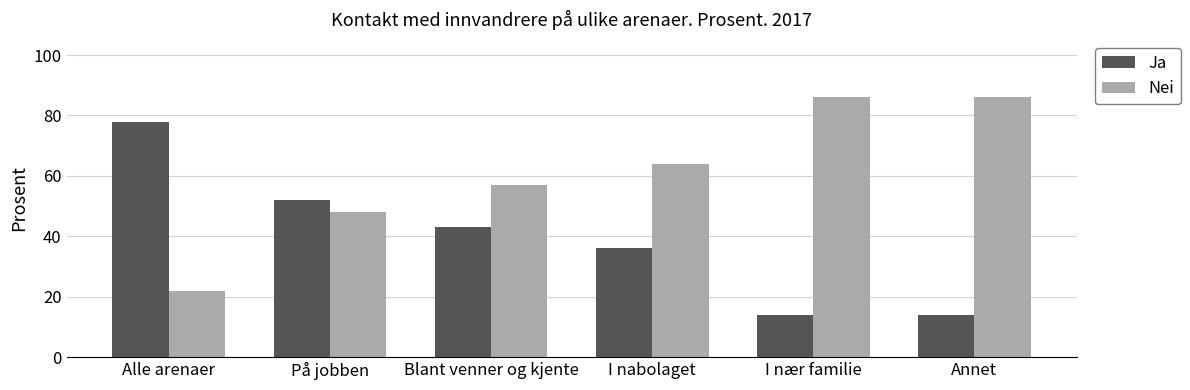

At I nabolaget, list the series in order from largest to smallest.

Nei, Ja